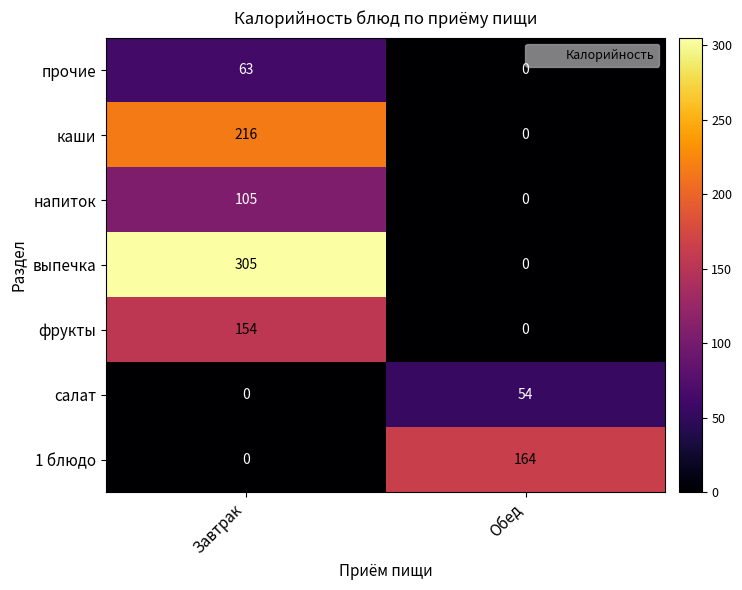

How many series are shown in this chart?

7